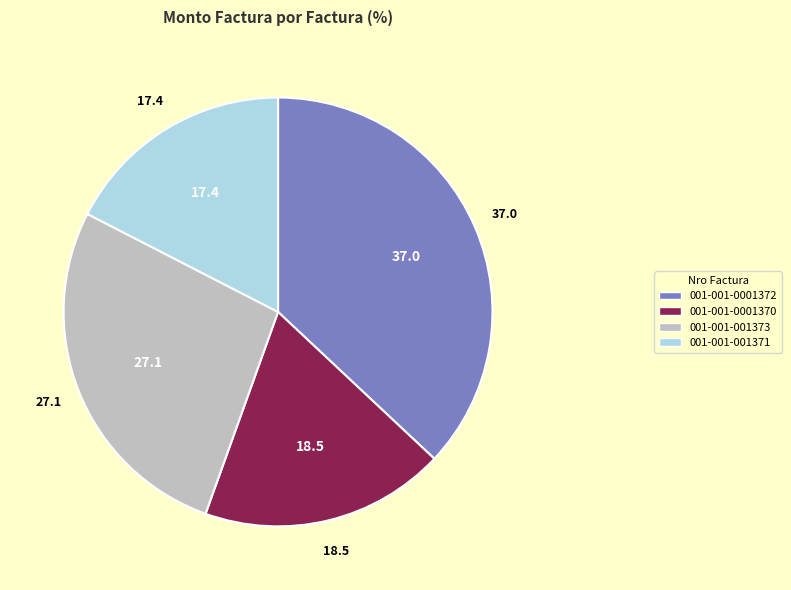

Do 001-001-001371 and 001-001-001373 together represent more than half of the pie?

No